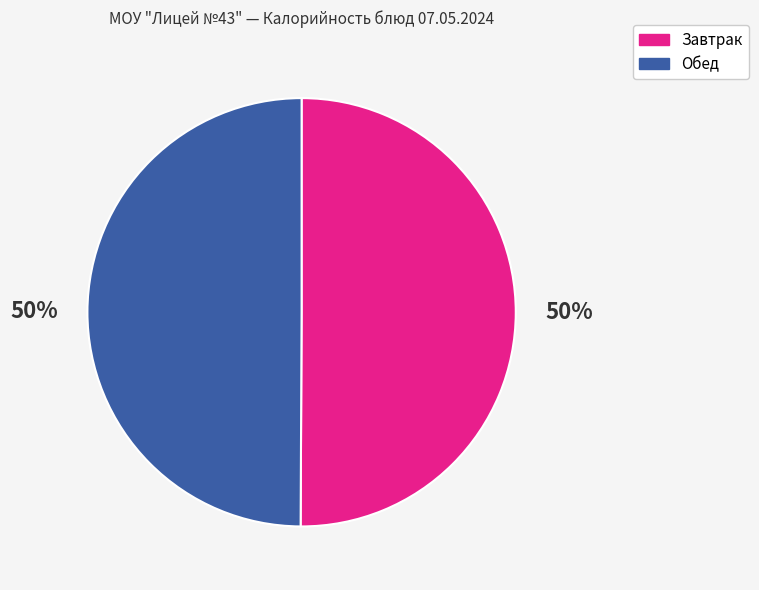

To the nearest percent, what is the average slice percentage?

50%